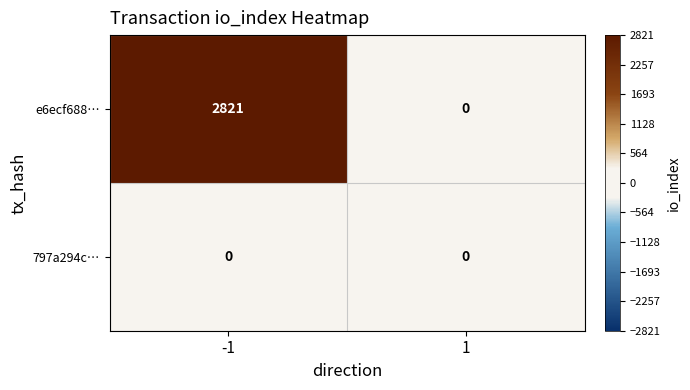

What is the sum of the e6ecf688… values at 1 and -1?

2821